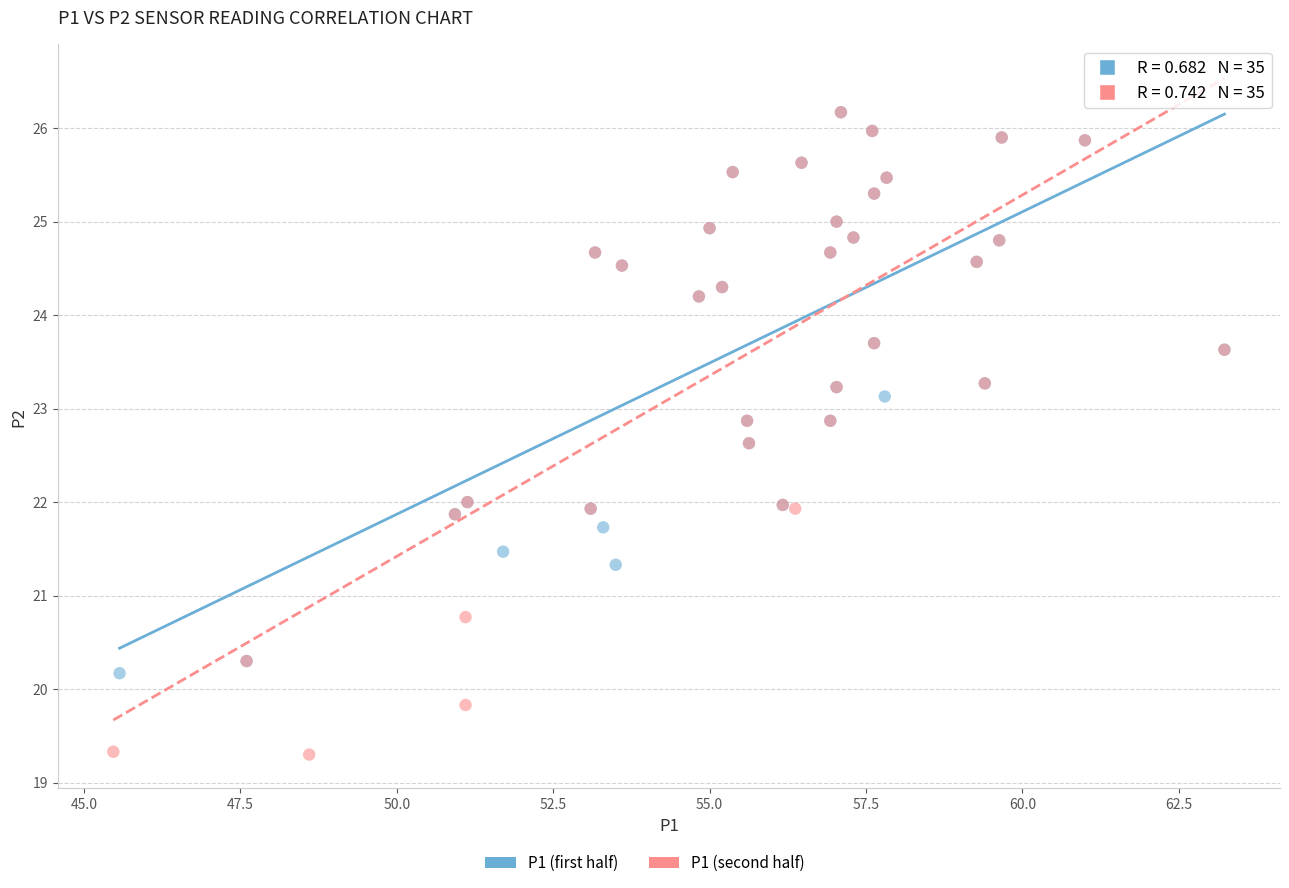

Which series reaches the minimum Y coordinate?

P1 (second half)